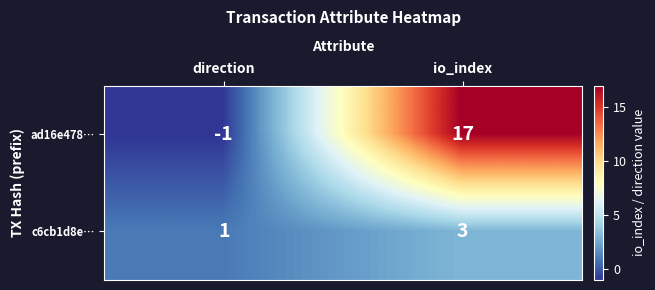

Reading left to right, list all the values displayed in this chart.

ad16e478…: direction=-1	io_index=17
c6cb1d8e…: direction=1	io_index=3